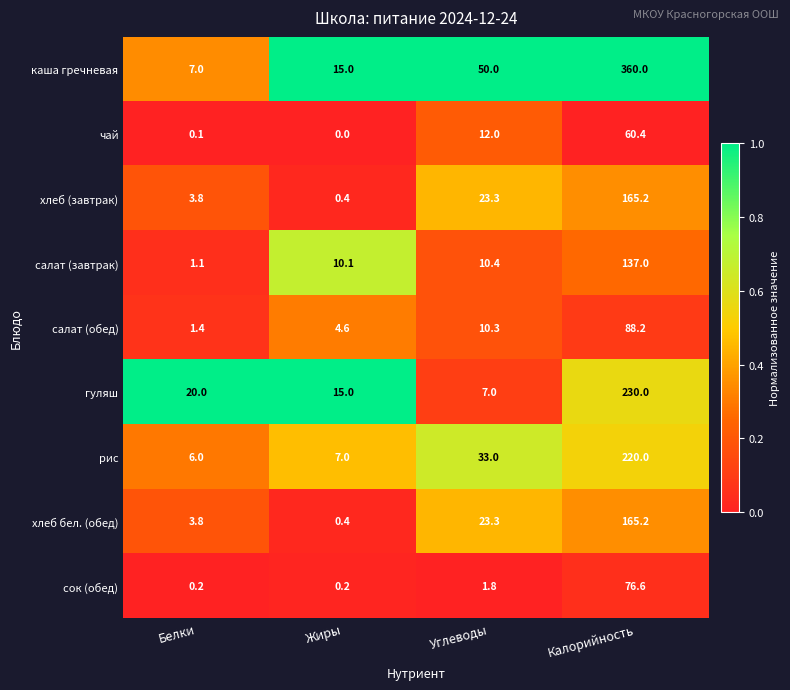

Where is рис nearest to the value 113?

Углеводы